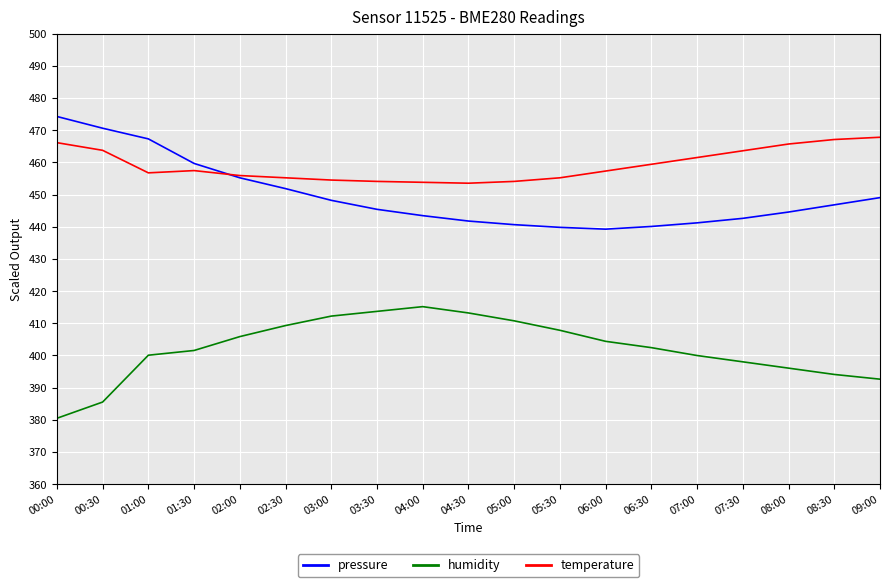

Does the chart have visible grid lines?

Yes